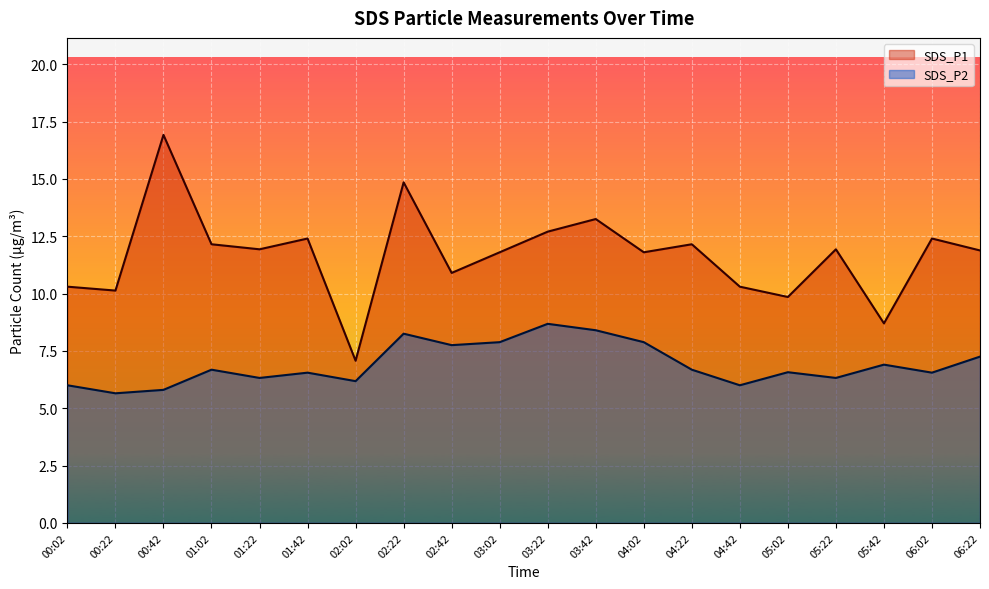

List the series in order of their peak value, highest first.

SDS_P1, SDS_P2